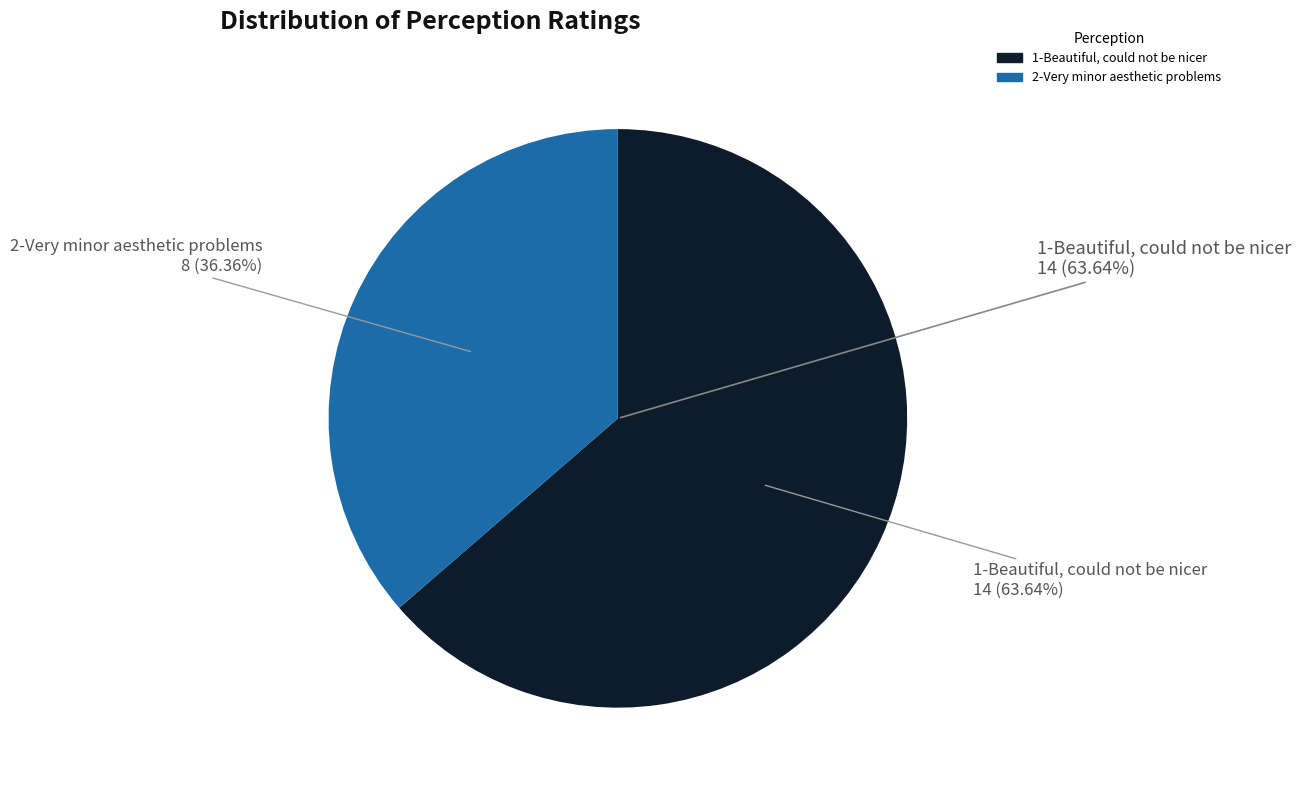

What is the ratio of the value at 2-Very minor aesthetic problems to the value at 1-Beautiful, could not be nicer?

0.6